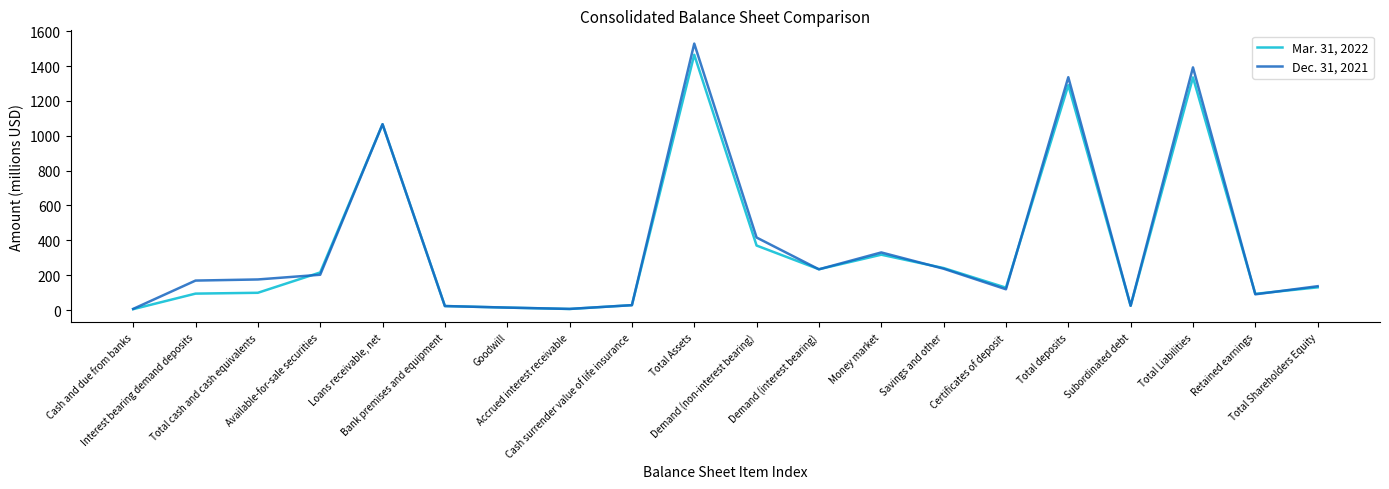

Where is Dec. 31, 2021 nearest to the value 767?

Loans receivable, net